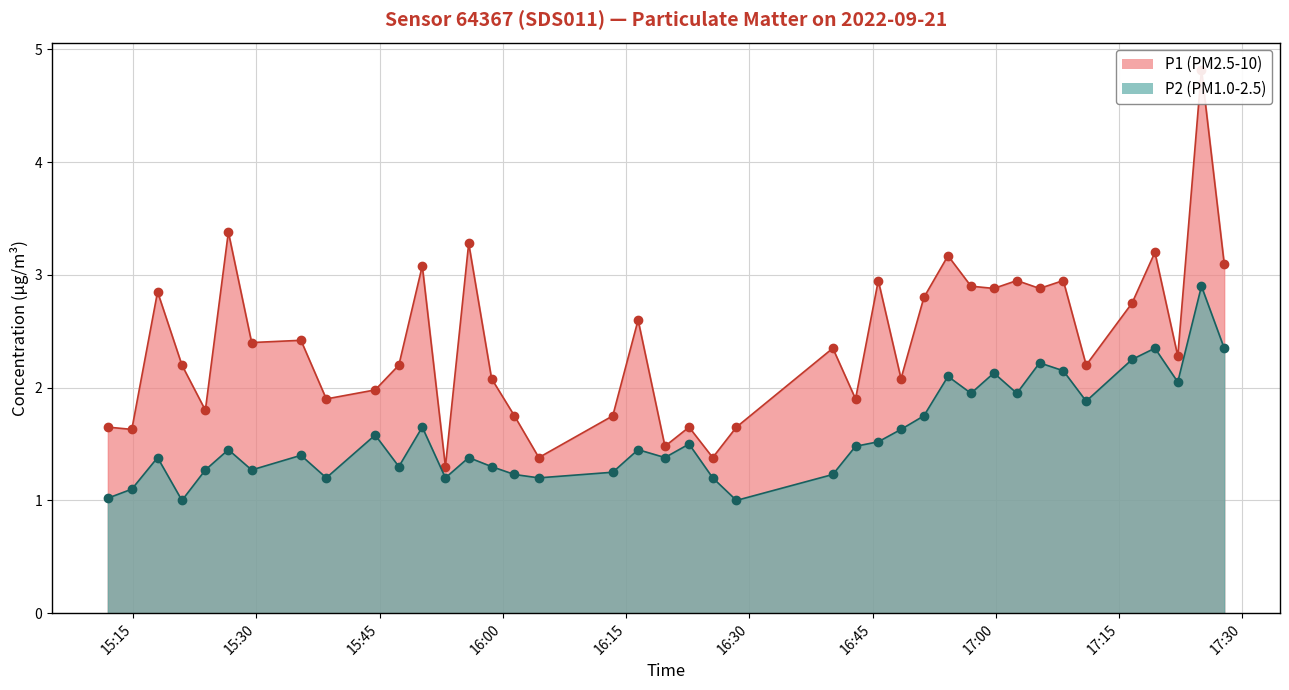

True or false: P1 has a value of 1.4 at 2022-09-21T16:54:10.

False